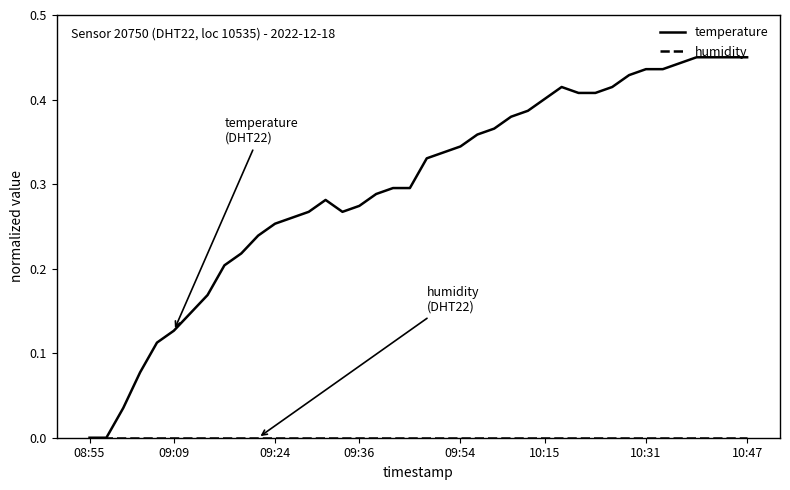

Count the number of data series in this chart.

2